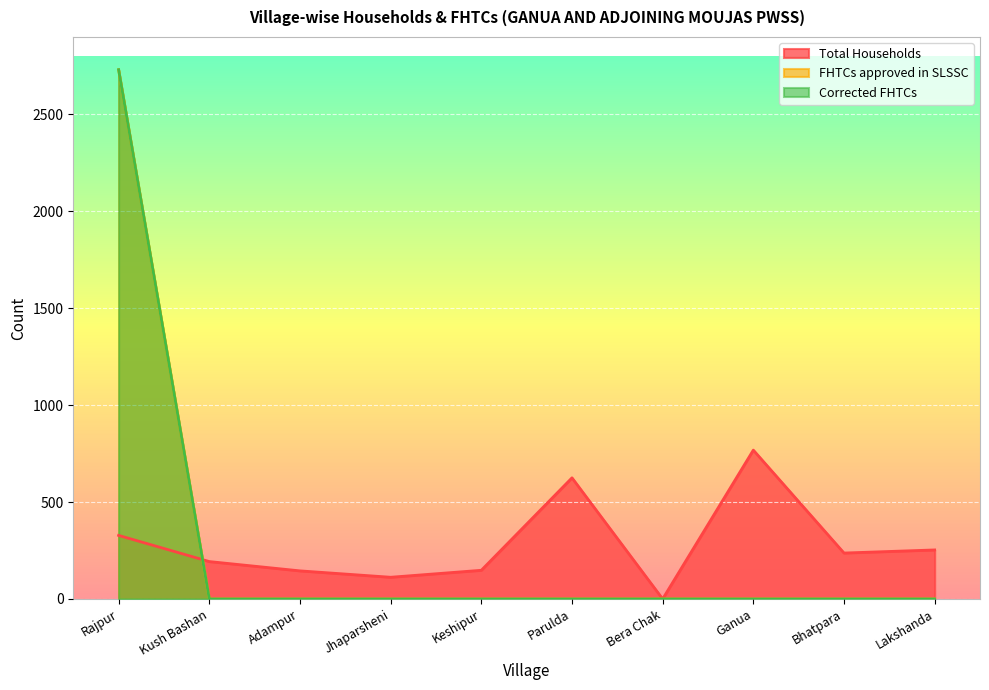

What is the maximum value for Corrected FHTCs?

2731